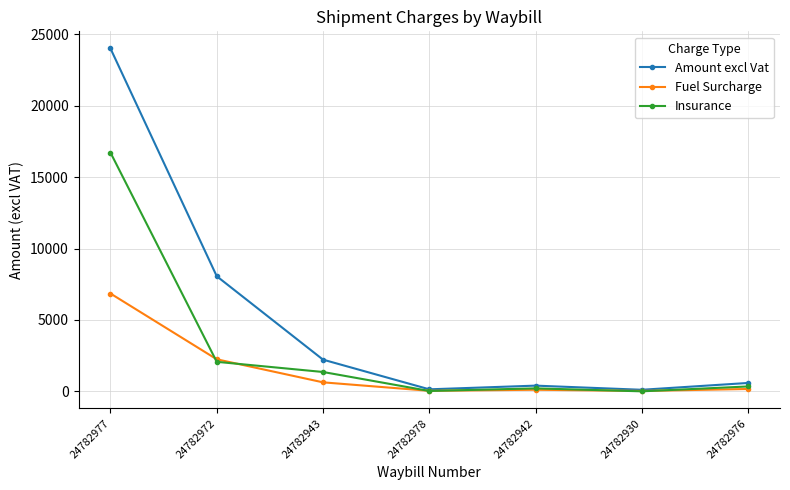

What is the value of the Fuel Surcharge point at the 5th from the left?

110.5